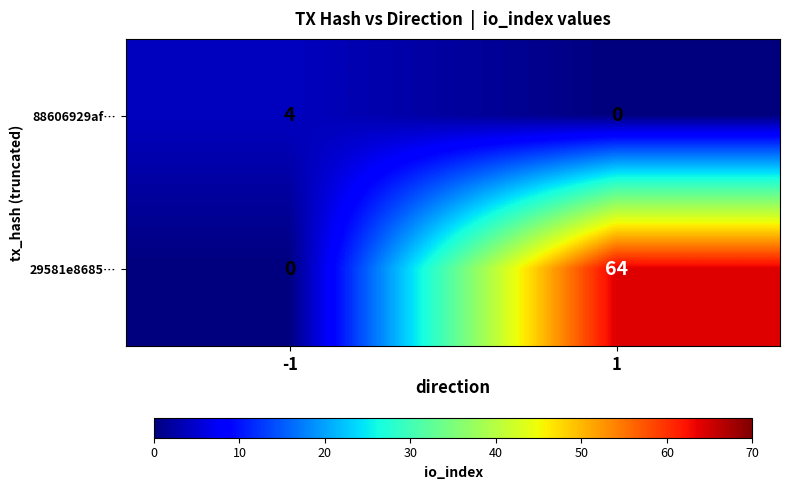

What is the sum of the 29581e8685… values at -1 and 1?

64